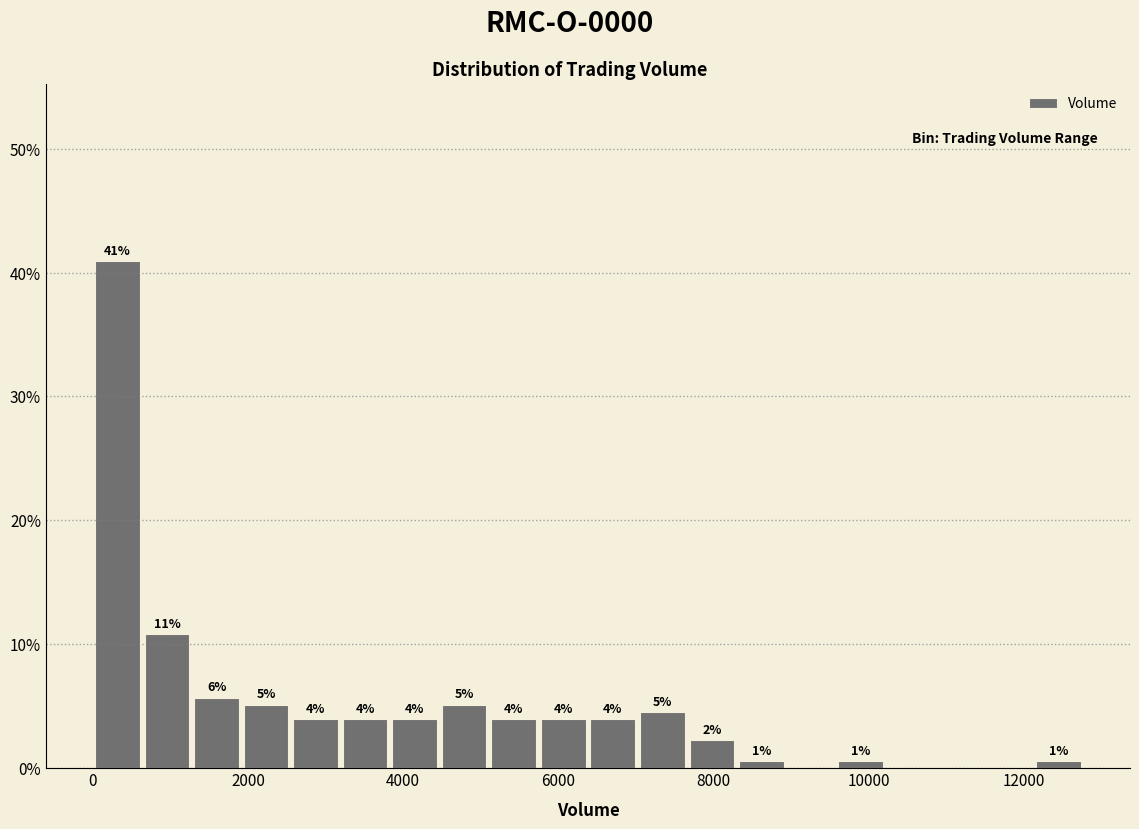

Read against the x-axis, roughly where is the centre of the tallest bar?

400